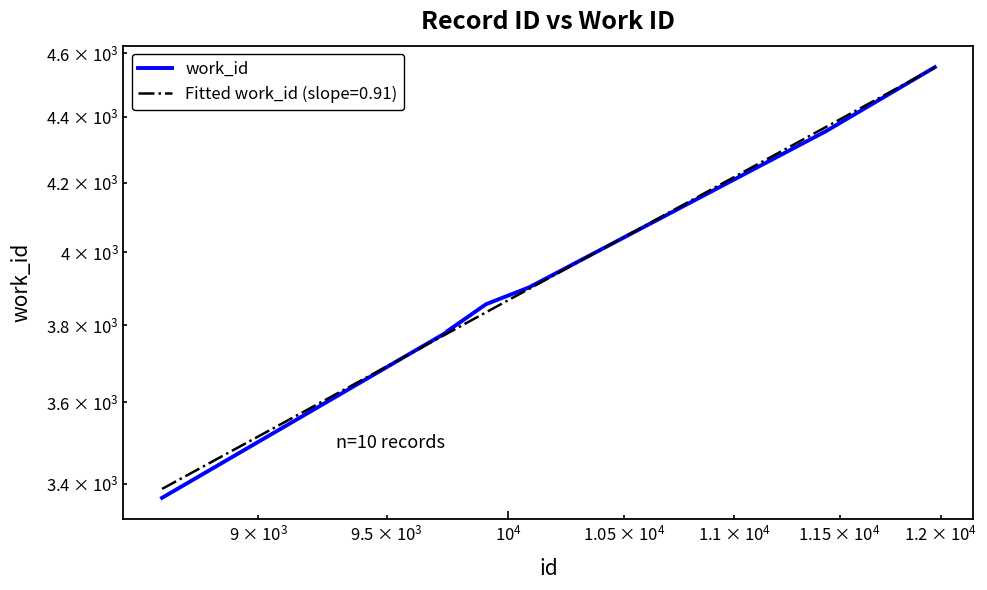

Count the number of values greater than 3857.

4